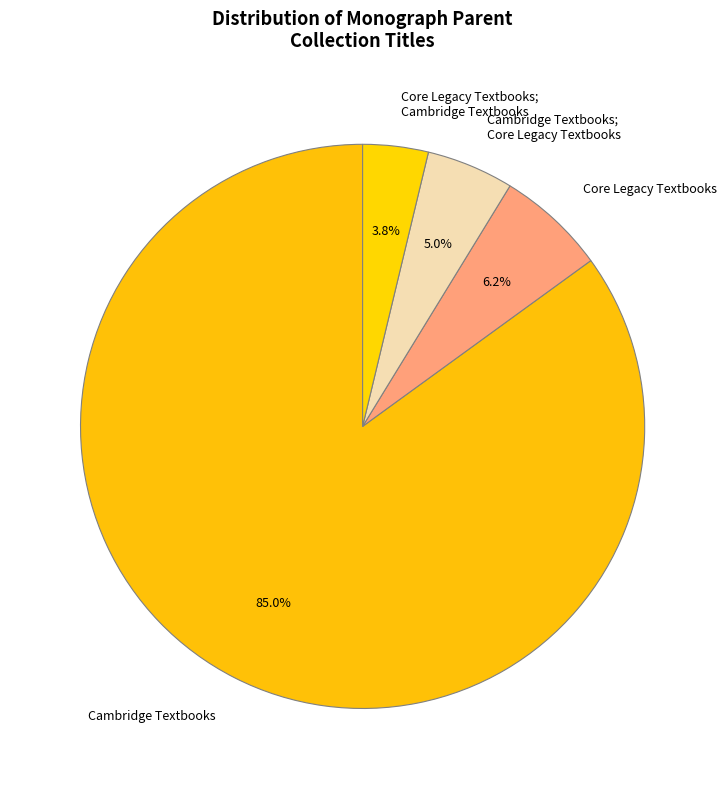

Which slice represents more than half of the pie?

Cambridge Textbooks